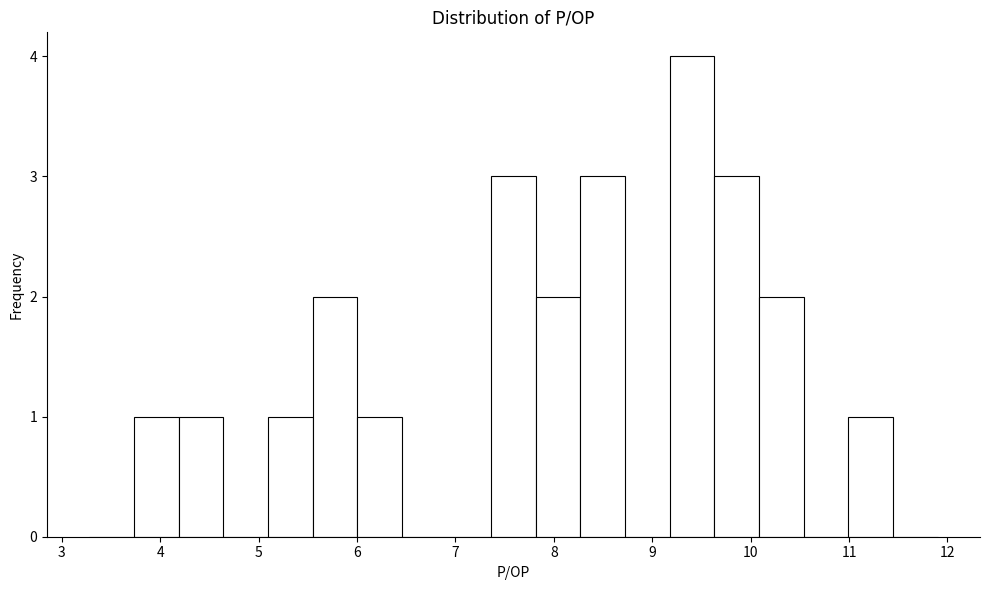

Reading left to right, transcribe this chart: for each bar, give the range it covers on the x-axis and its height. Neither the bar edges nor the heights are printed on the chart, so give them approximately, as read against the axes.

3.3 to 3.7: 0
3.7 to 4.2: 1
4.2 to 4.6: 1
4.6 to 5.1: 0
5.1 to 5.5: 1
5.5 to 6.0: 2
6.0 to 6.5: 1
6.5 to 6.9: 0
6.9 to 7.4: 0
7.4 to 7.8: 3
7.8 to 8.3: 2
8.3 to 8.7: 3
8.7 to 9.2: 0
9.2 to 9.6: 4
9.6 to 10.1: 3
10.1 to 10.5: 2
10.5 to 11.0: 0
11.0 to 11.4: 1
11.4 to 11.9: 0